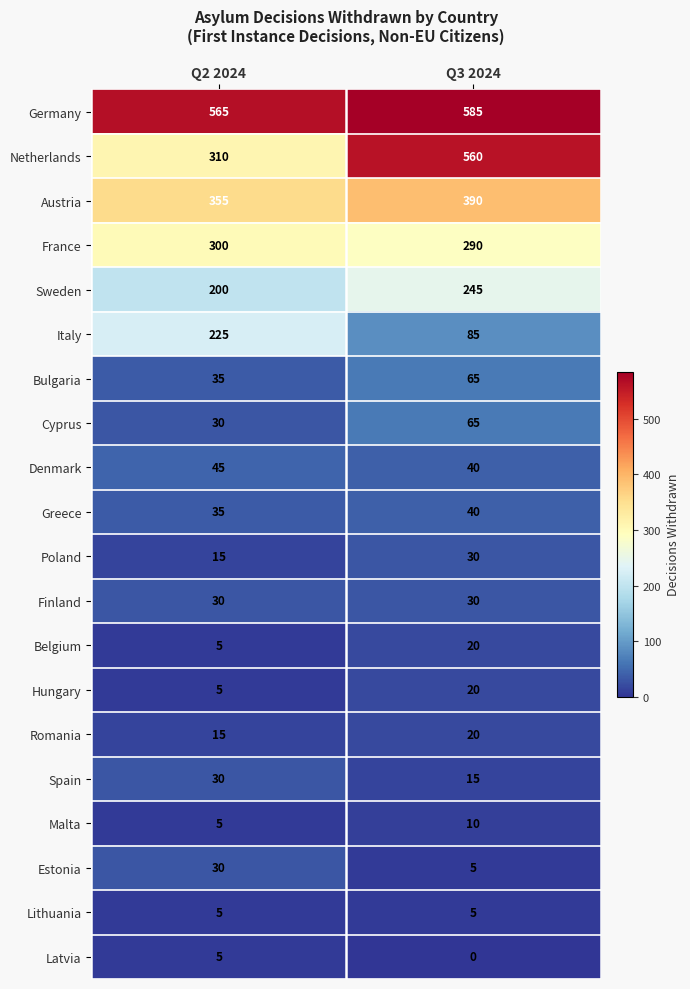

What is the lowest value of the Italy series?

85